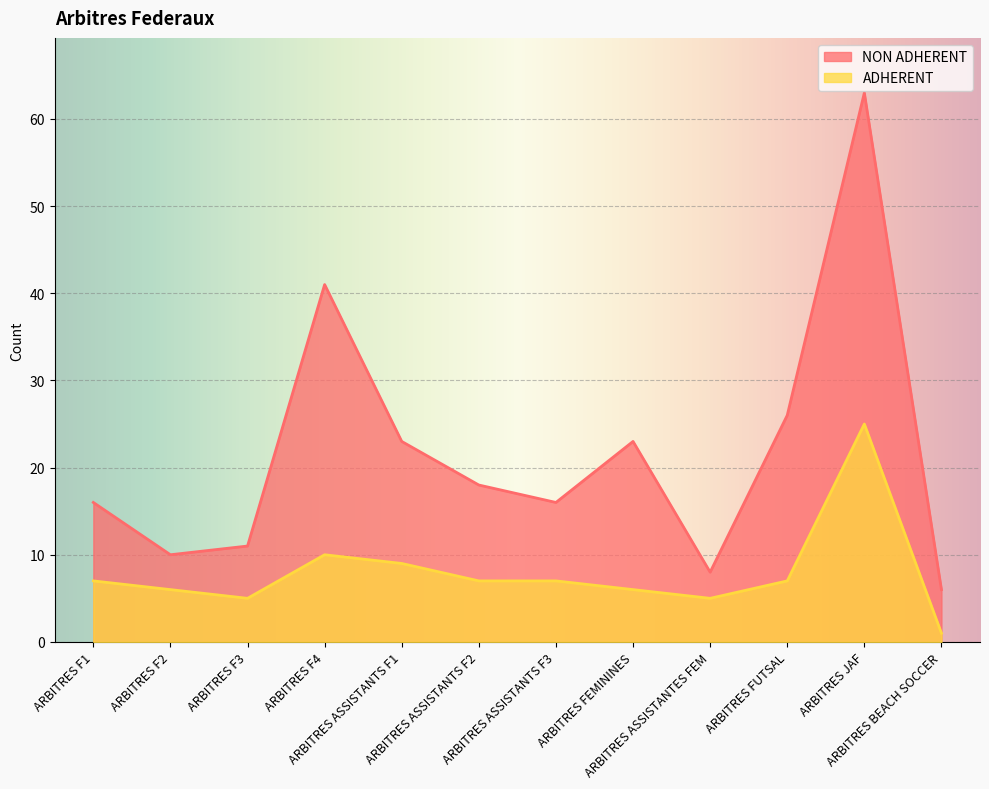

How many values in the ADHERENT series exceed 7?

3